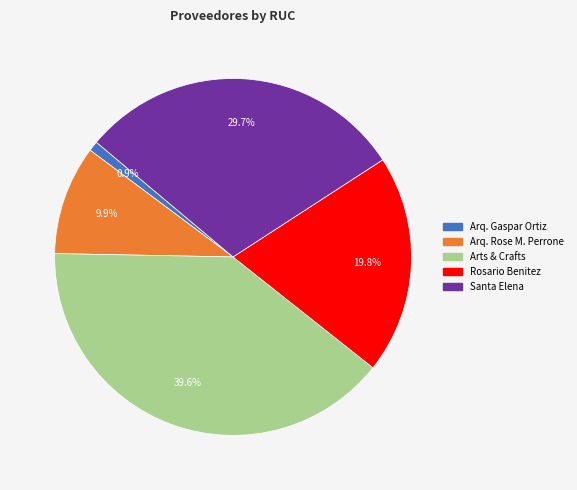

To the nearest percent, what is the combined percentage of Arts & Crafts and Santa Elena?

69%